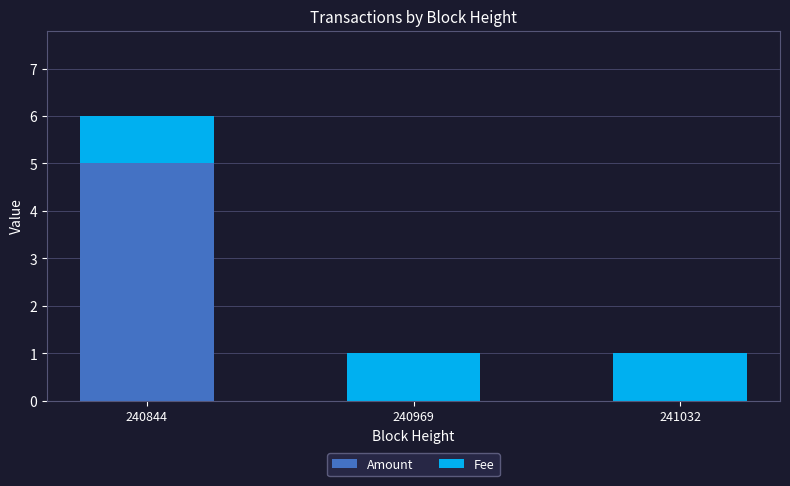

Is it true that Amount equals 7 at 240844?

False